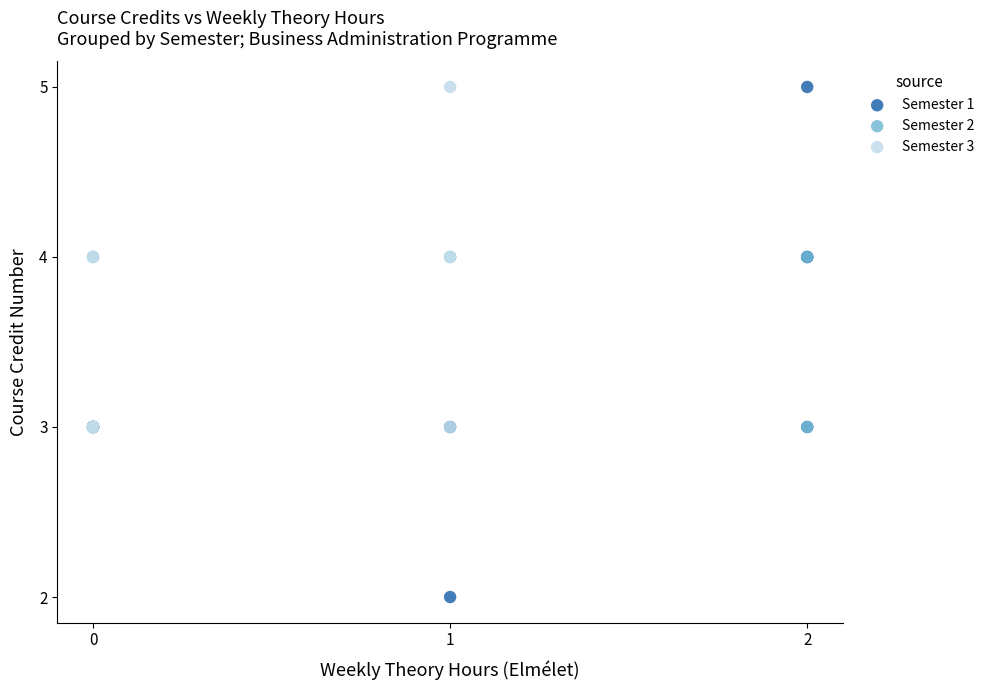

Which series has the widest spread of Y values?

Semester 1